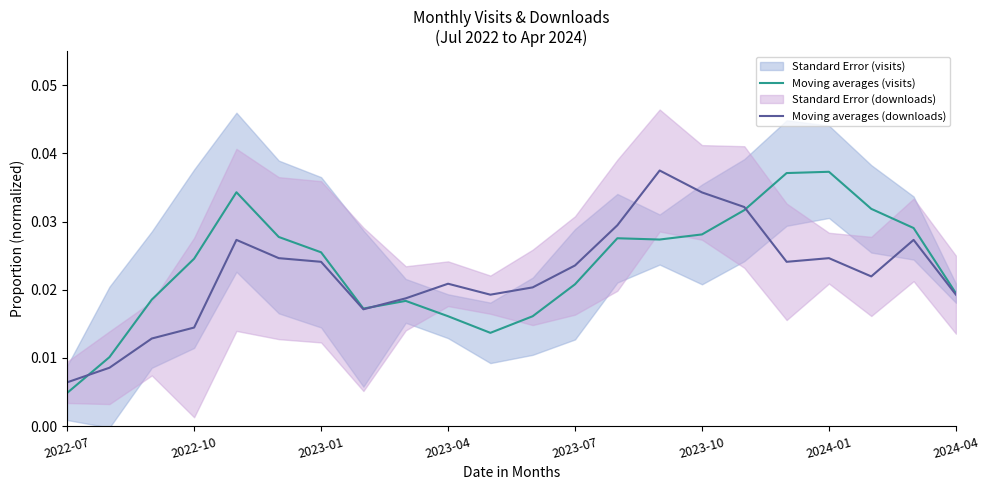

At which label does Moving averages (visits) reach its minimum?

2022-07